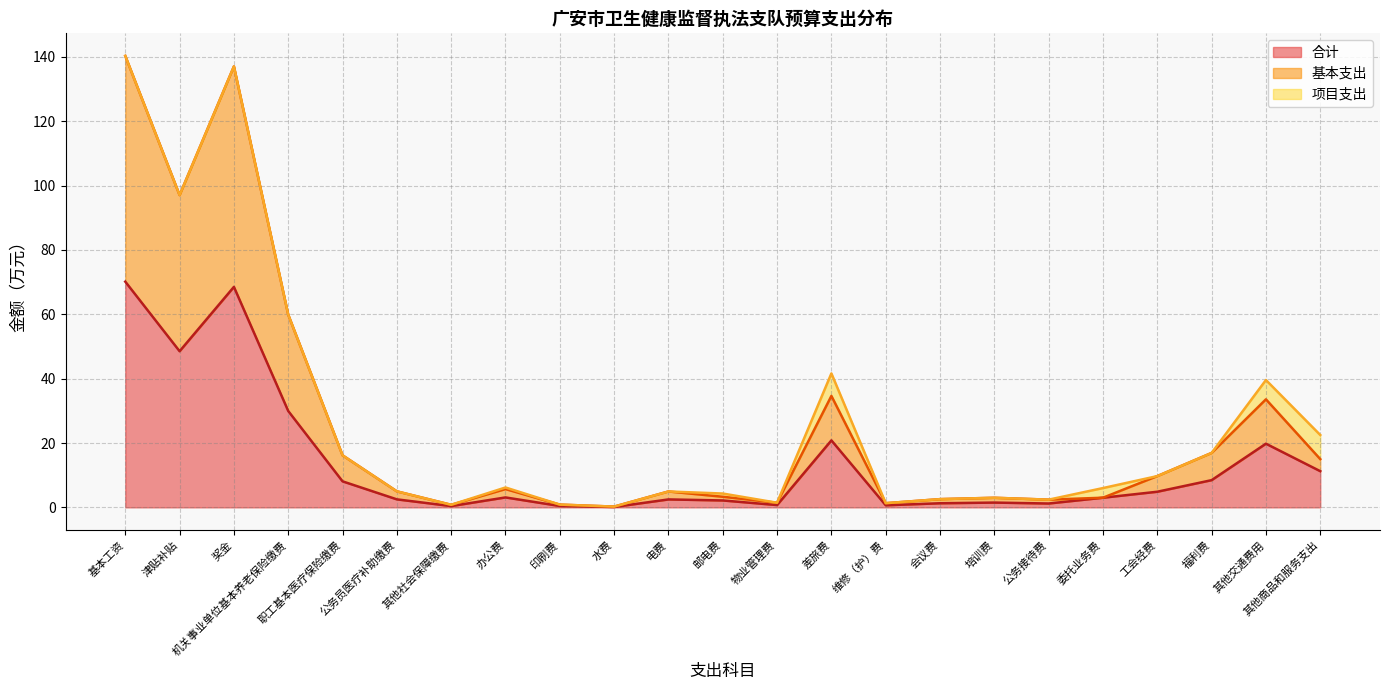

What is the maximum value for 基本支出?

140.3